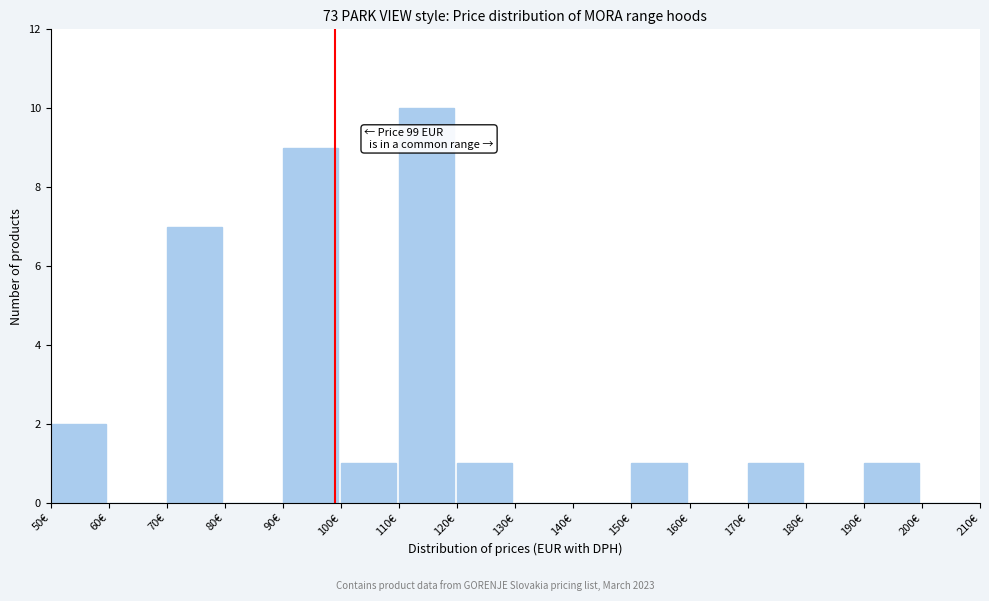

Which range on the x-axis has the tallest bar?

110 to 120